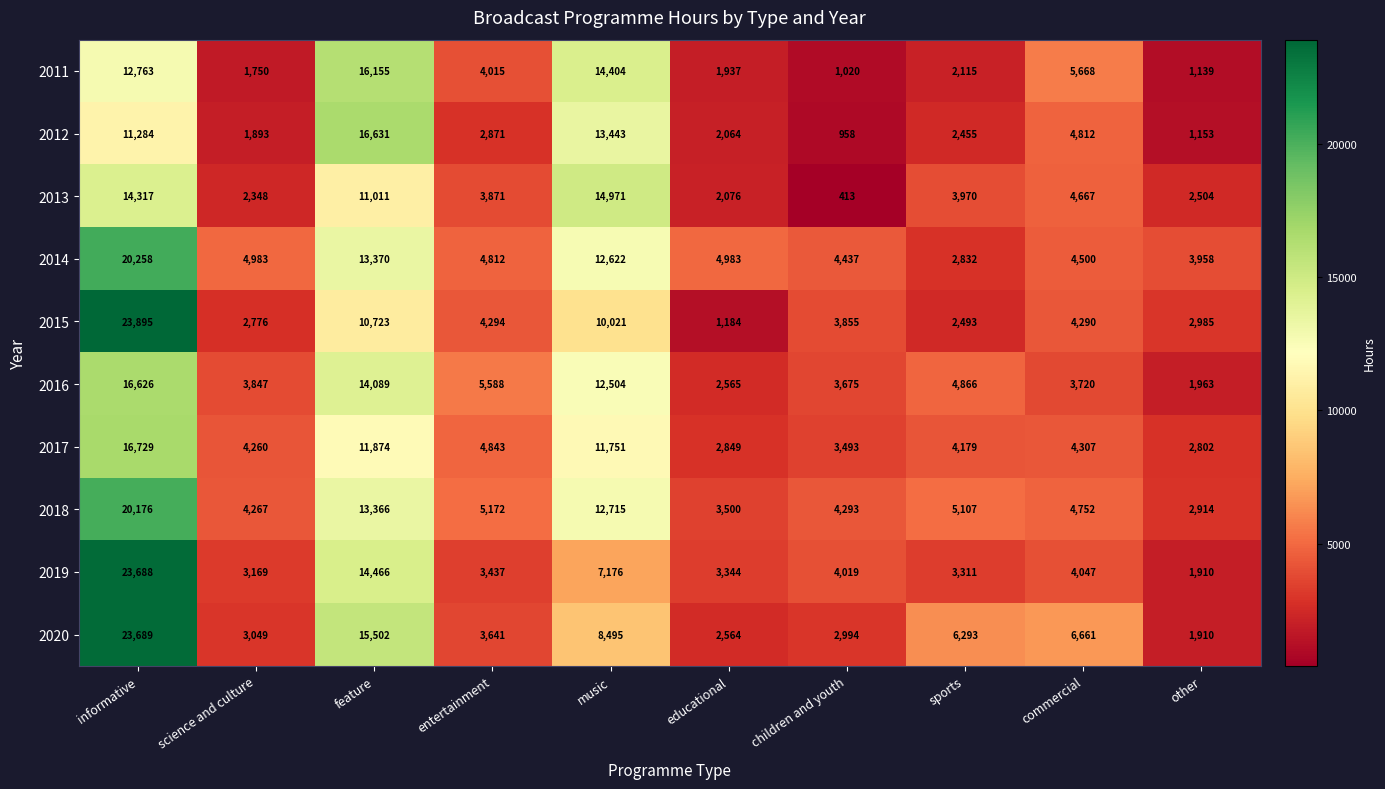

The value of 2019 at informative is 40055. True or false?

False